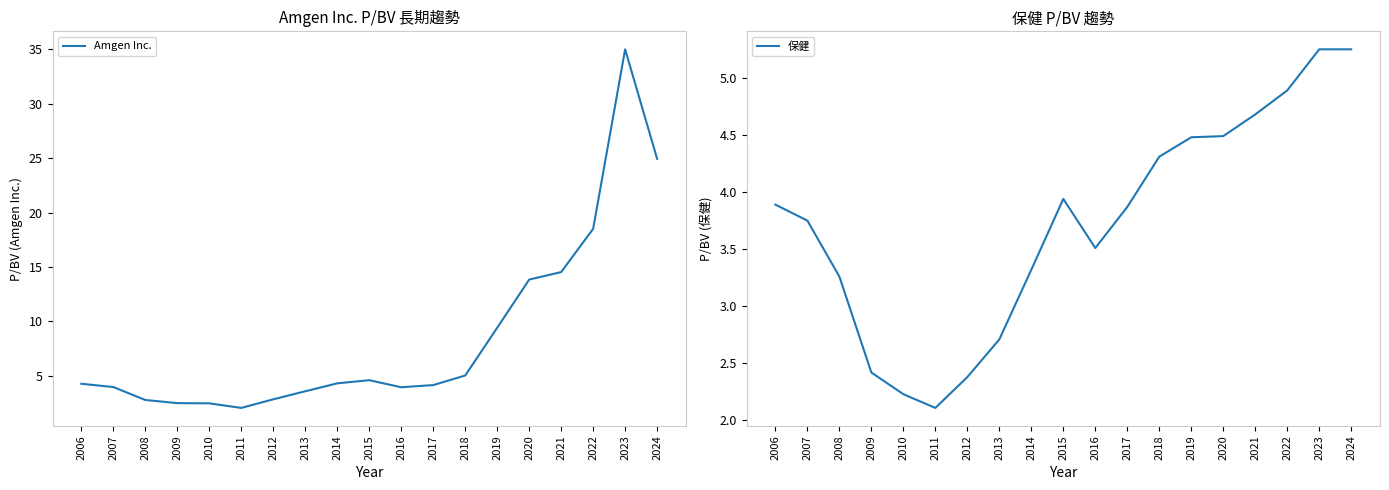

At which category does Amgen Inc. reach its first local peak?

2015